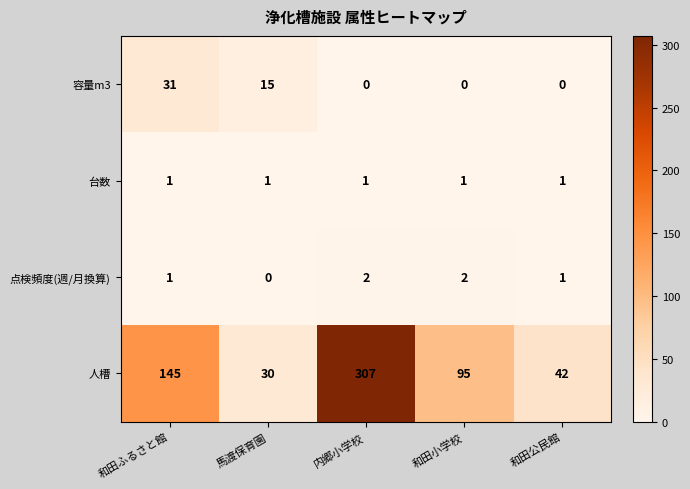

What is the total value across all series at 馬渡保育園?

46